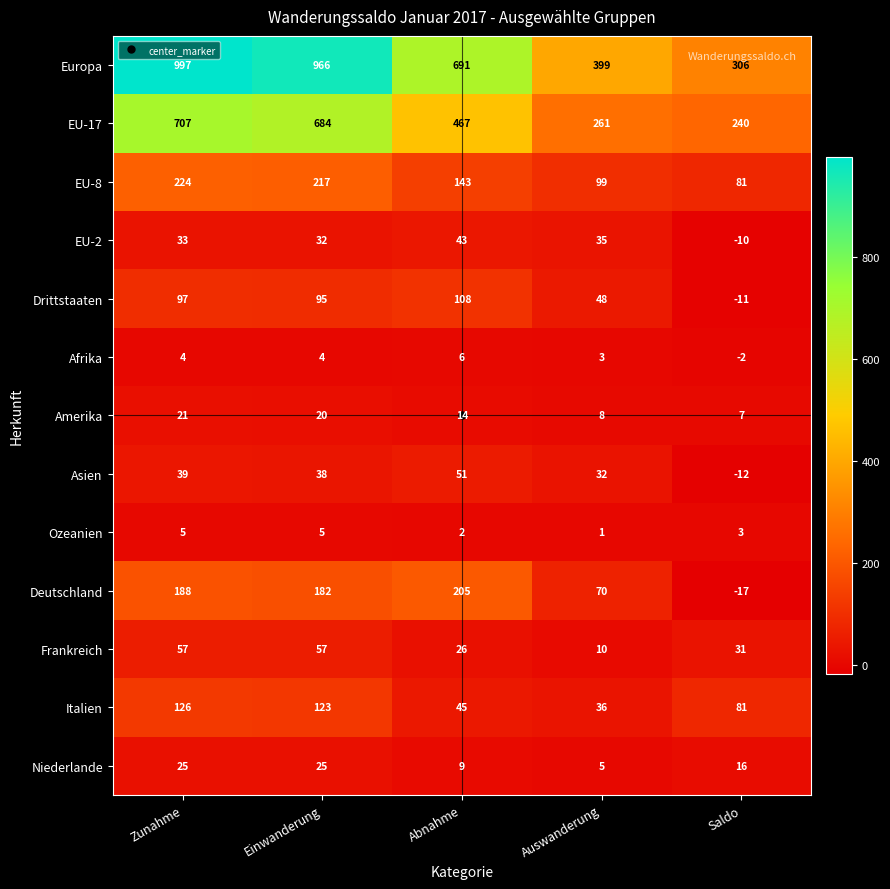

Rank the series at Auswanderung from lowest to highest value.

Ozeanien, Afrika, Niederlande, Amerika, Frankreich, Asien, EU-2, Italien, Drittstaaten, Deutschland, EU-8, EU-17, Europa